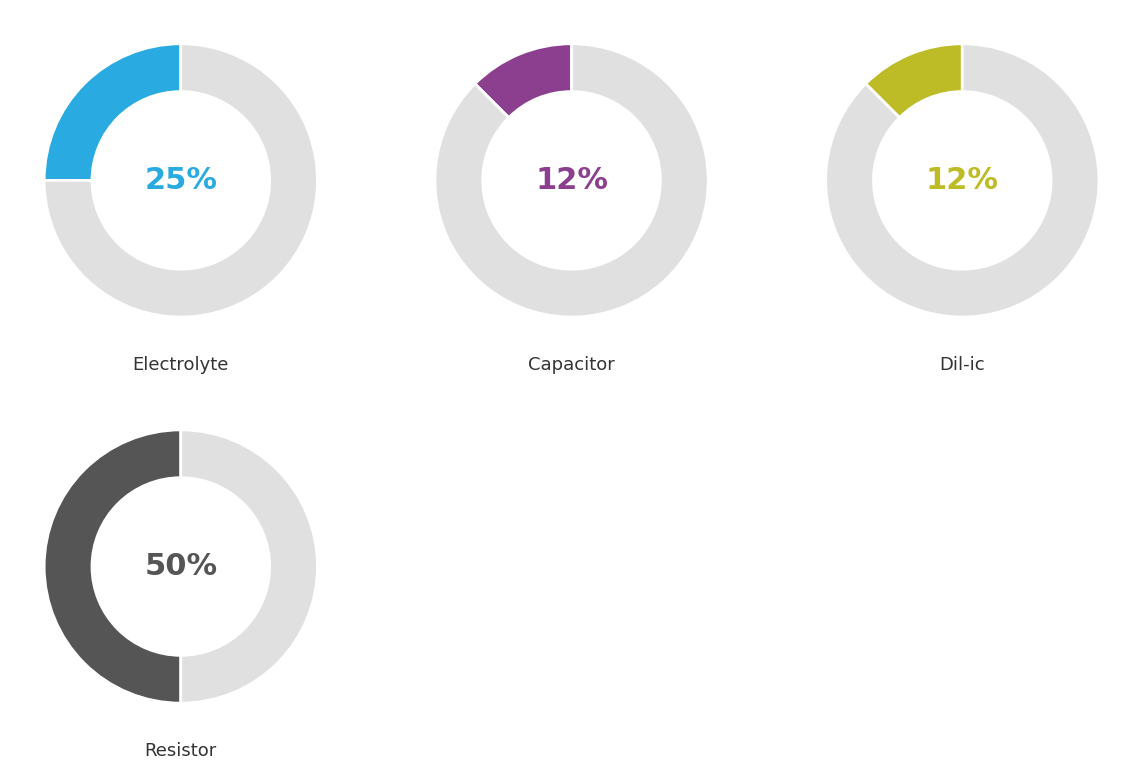

What percentage do Capacitor and Resistor together represent?

62.5%